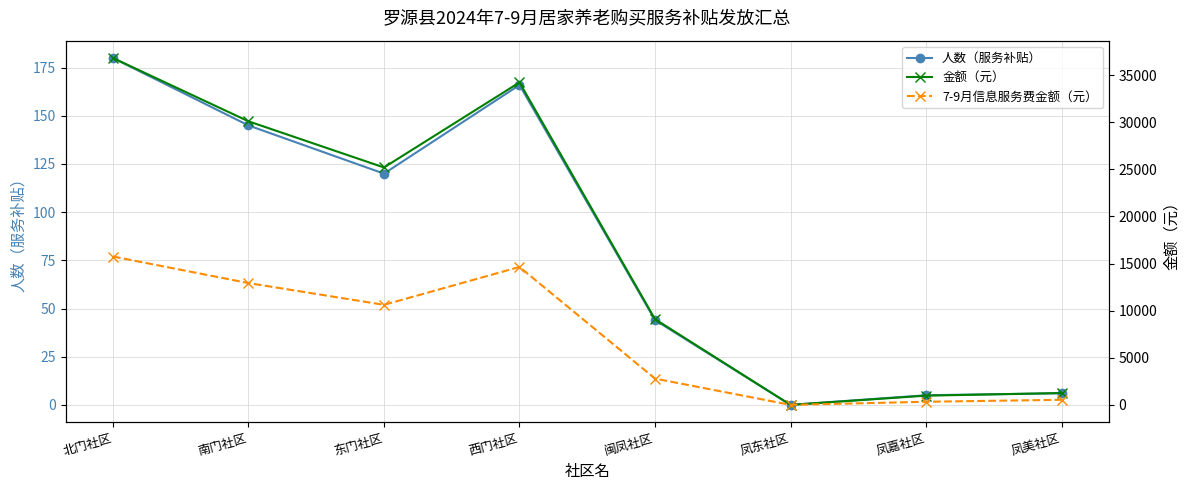

Which category has the highest value across all series?

北门社区